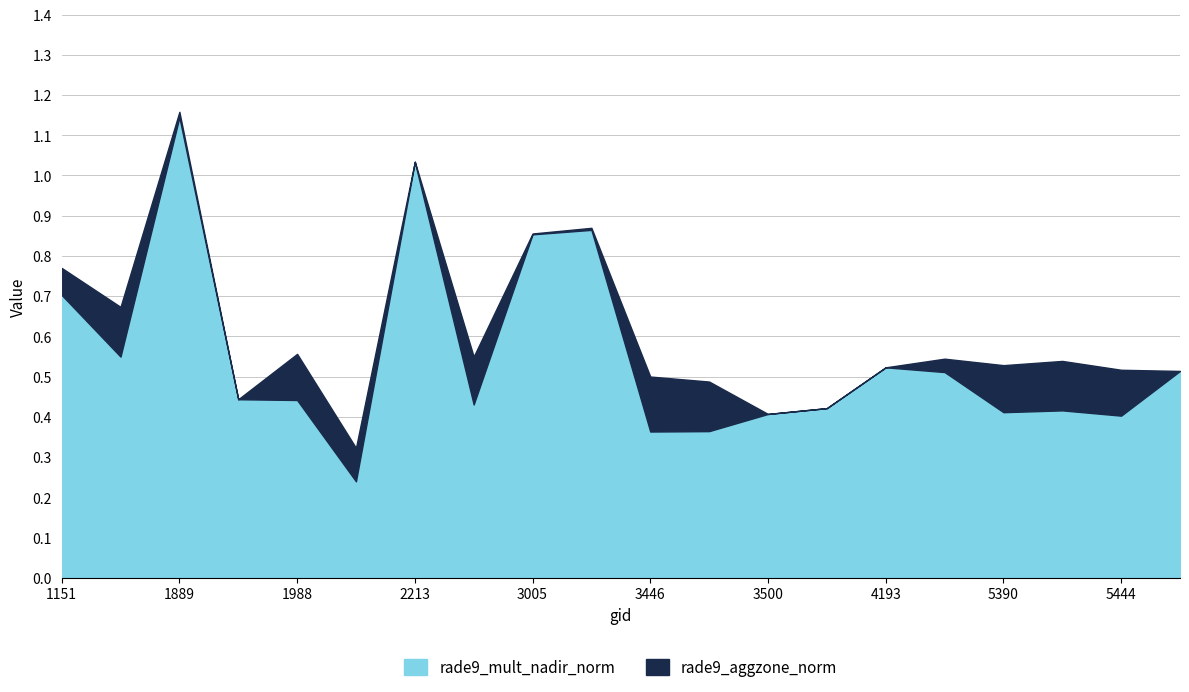

How many lines are shown in the chart?

2